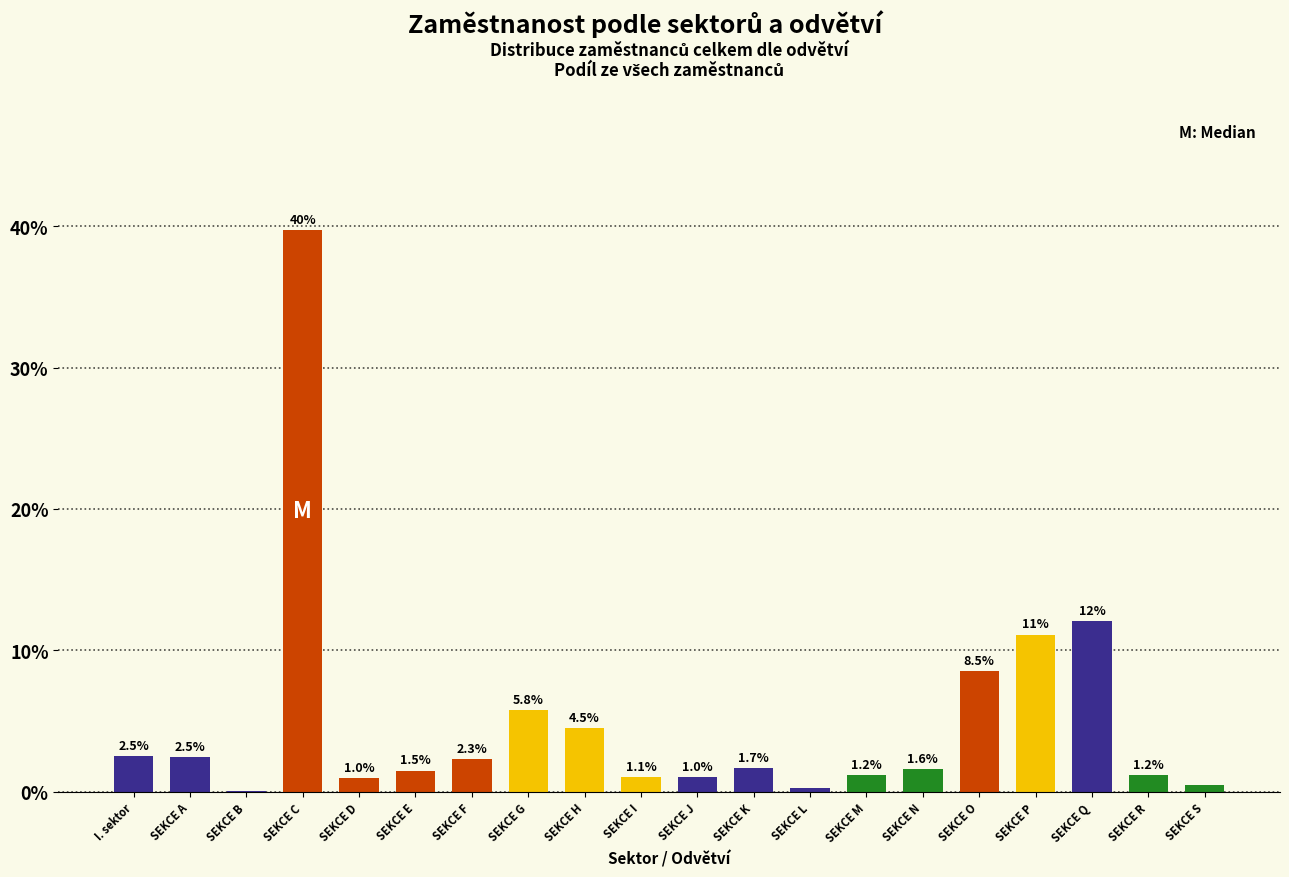

Is it true that the value at SEKCE K is 1.7?

True